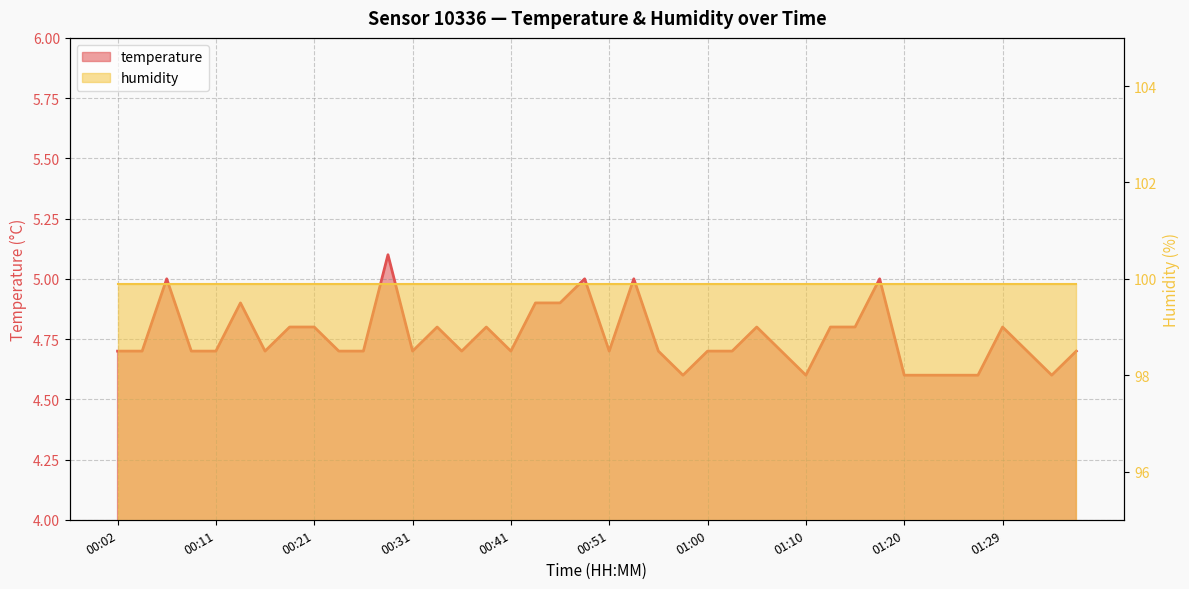

Between 00:16 and 00:14, which is larger?

00:14